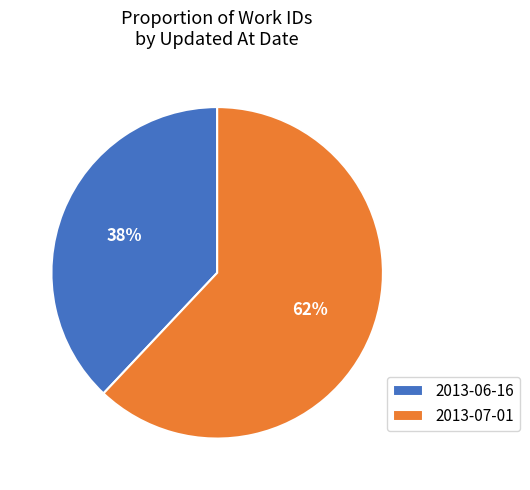

Which category has the biggest portion of the pie?

2013-07-01